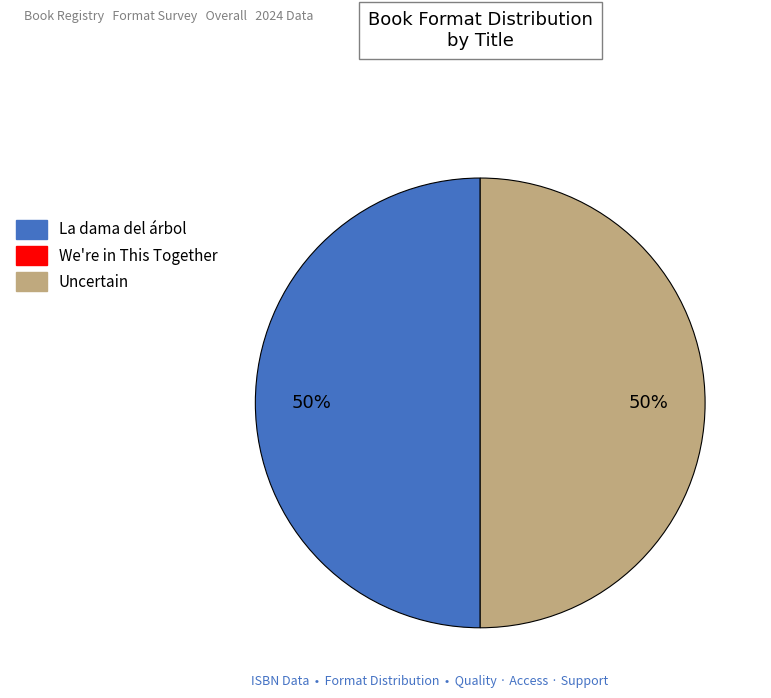

To the nearest percent, what is the average slice percentage?

50%